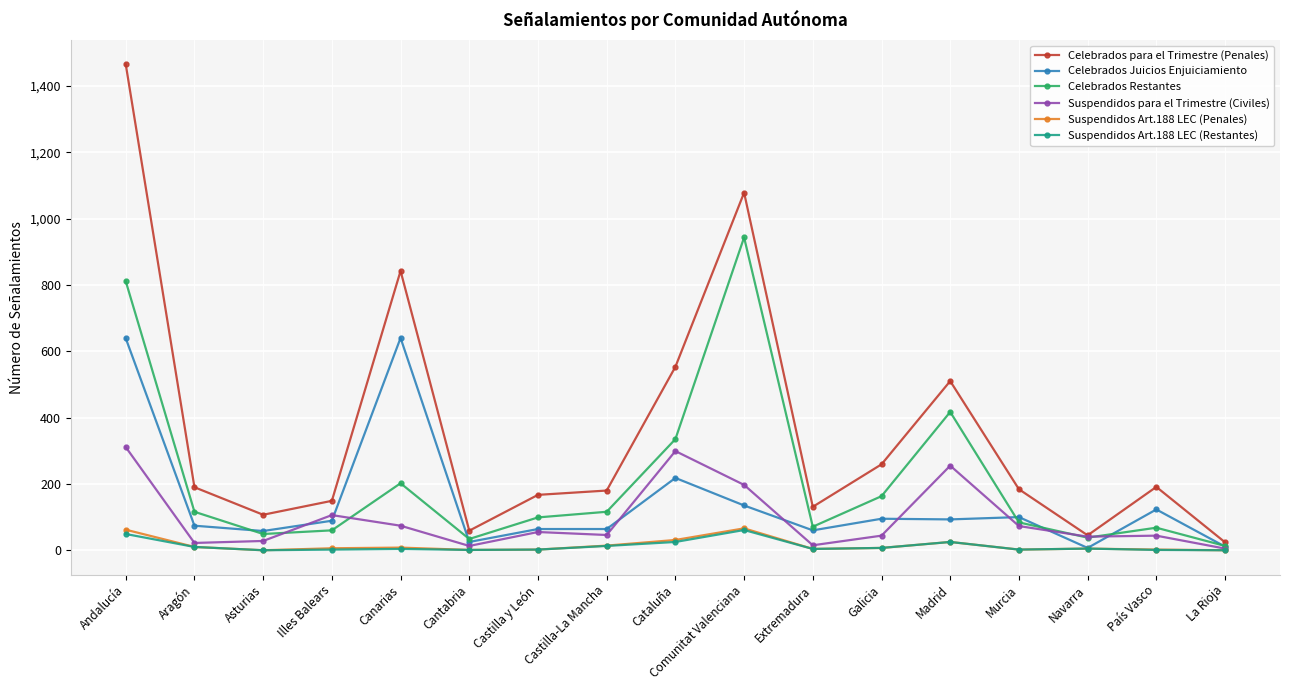

What is the label of the 17th point from the left?

La Rioja